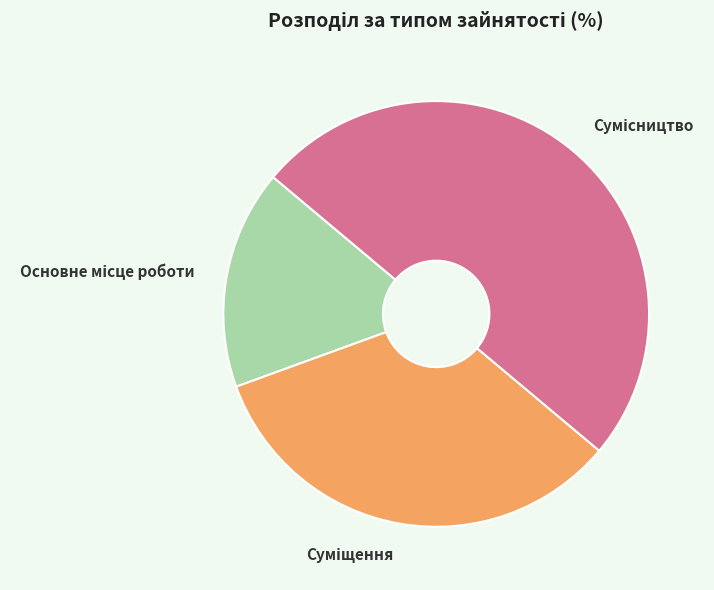

How many slices are in this pie chart?

3